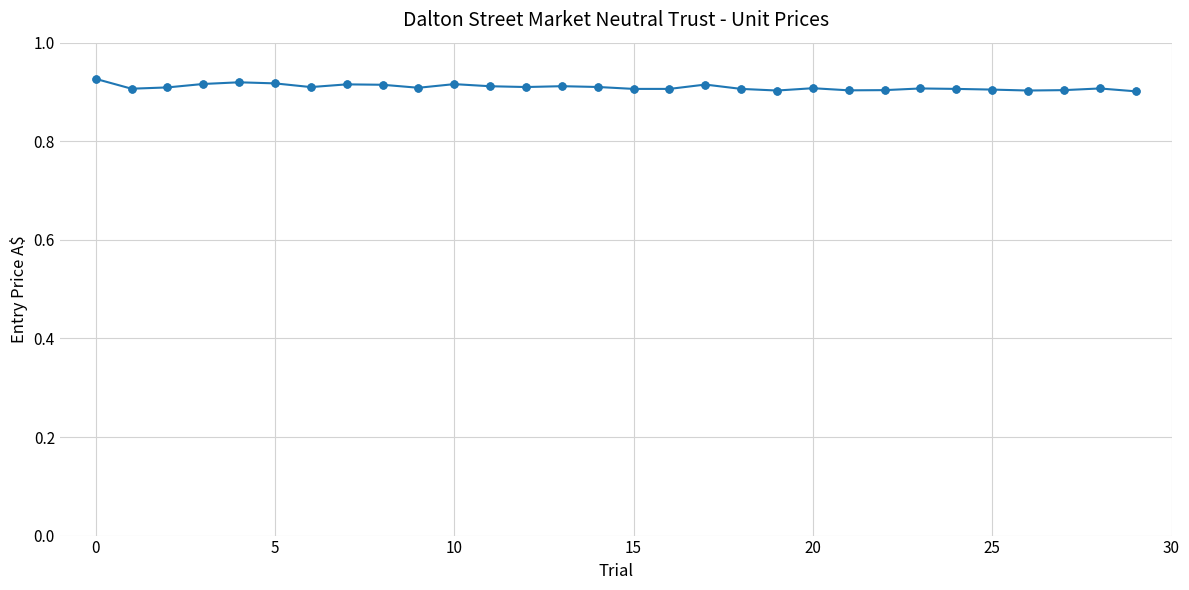

What is the sum of all values?

27.3